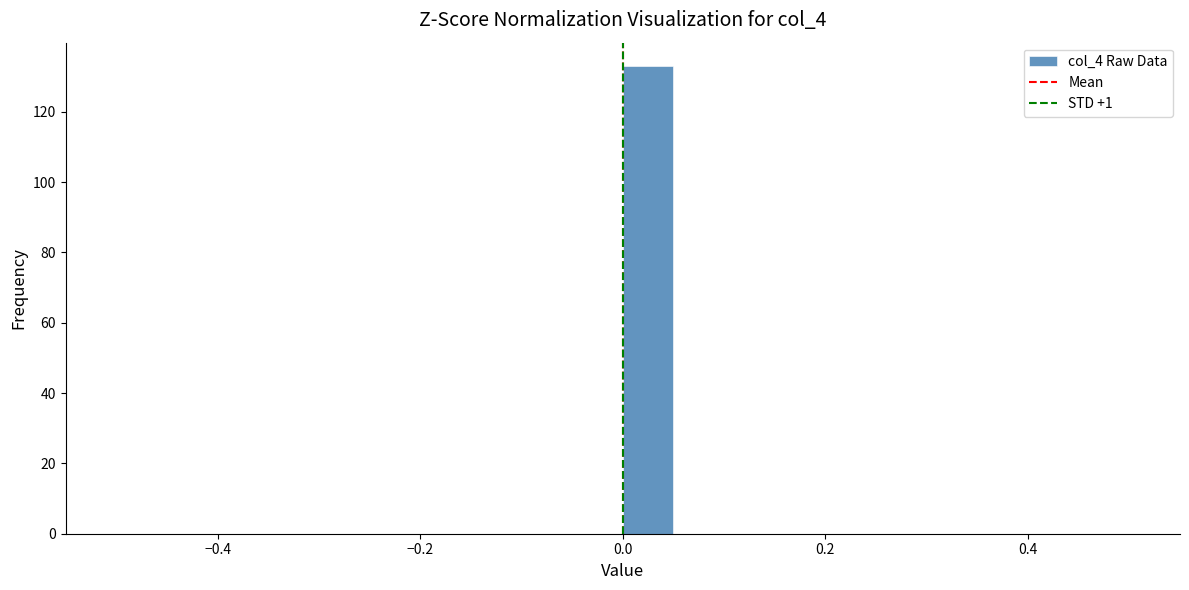

Read against the x-axis, roughly where is the centre of the tallest bar?

0.02